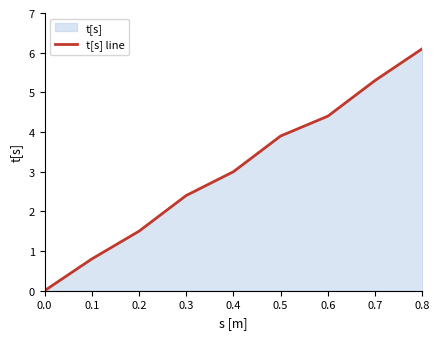

What is the change in value from 0.2 to 0.7?

+3.8